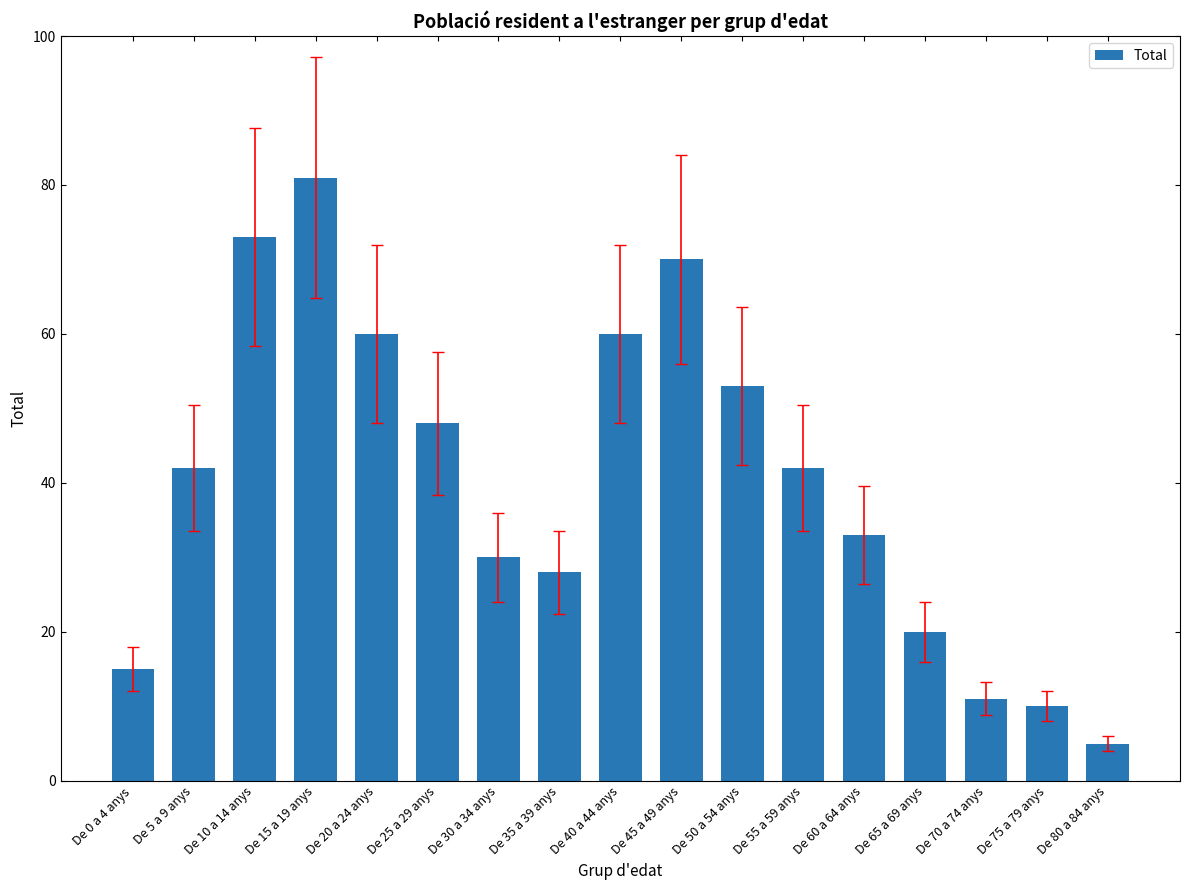

What is the average value?

40